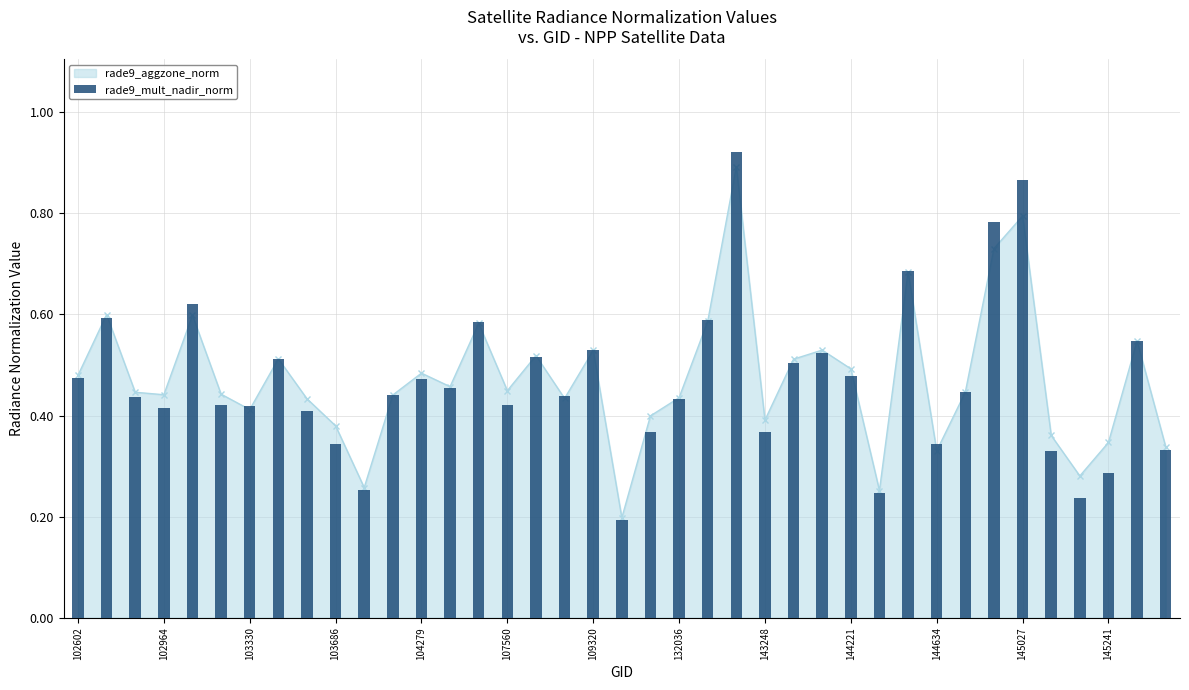

Reading left to right, what are all the values shown in this chart?

0.5	0.6	0.4	0.4	0.6	0.4	0.4	0.5	0.4	0.3	0.3	0.4	0.5	0.5	0.6	0.4	0.5	0.4	0.5	0.2	0.4	0.4	0.6	0.9	0.4	0.5	0.5	0.5	0.2	0.7	0.3	0.4	0.8	0.9	0.3	0.2	0.3	0.5	0.3